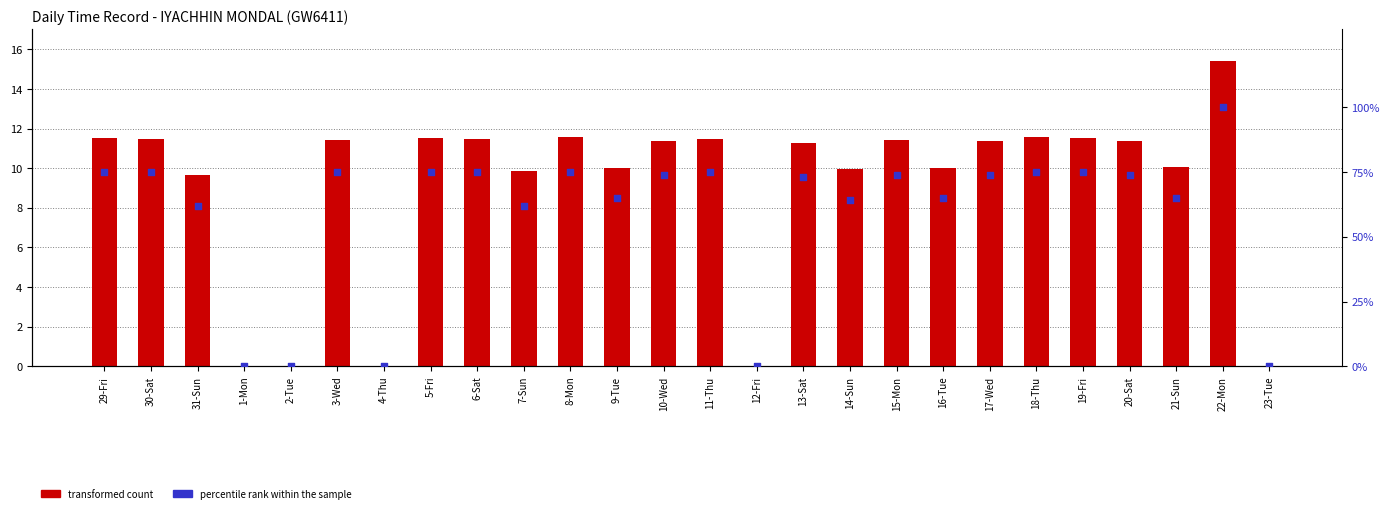

Which series has the largest Y range (max minus min)?

percentile rank within the sample